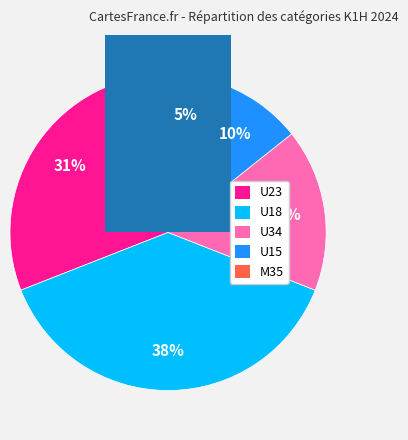

Between U18 and M35, which is larger?

U18